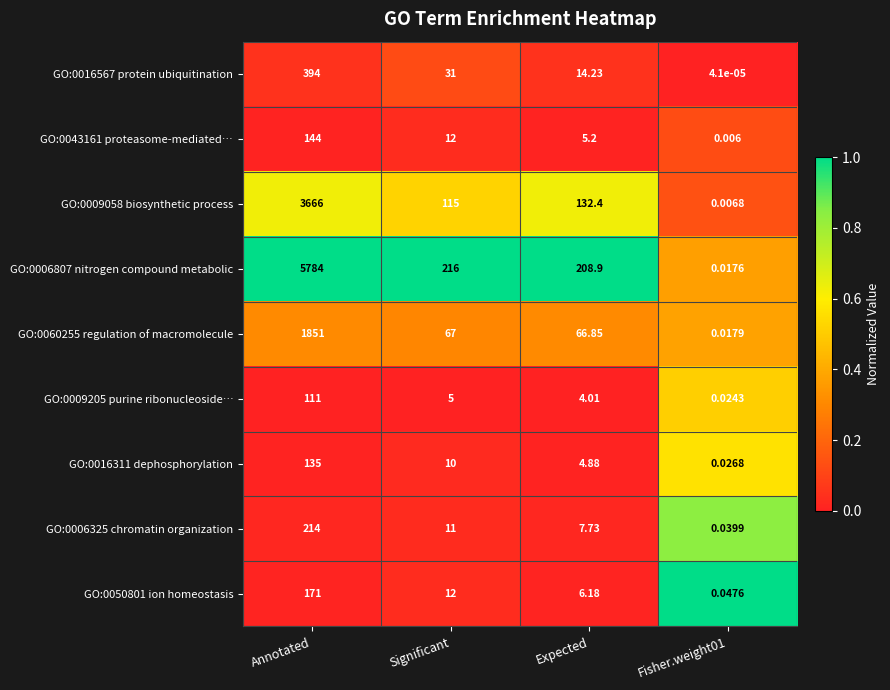

At which category is the sum across all series the highest?

Annotated